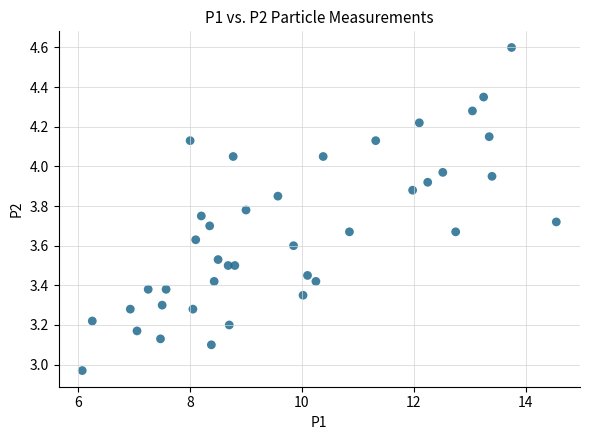

What is the range of X values (max minus min)?

8.5